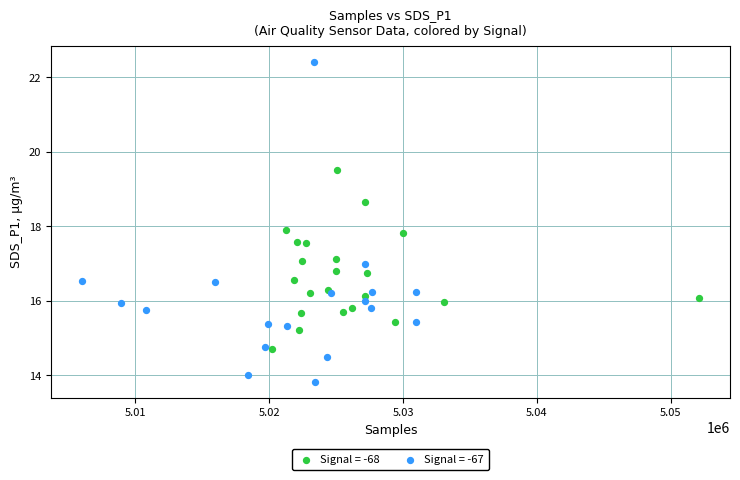

Which series contains the lowest Y value?

Signal = -67